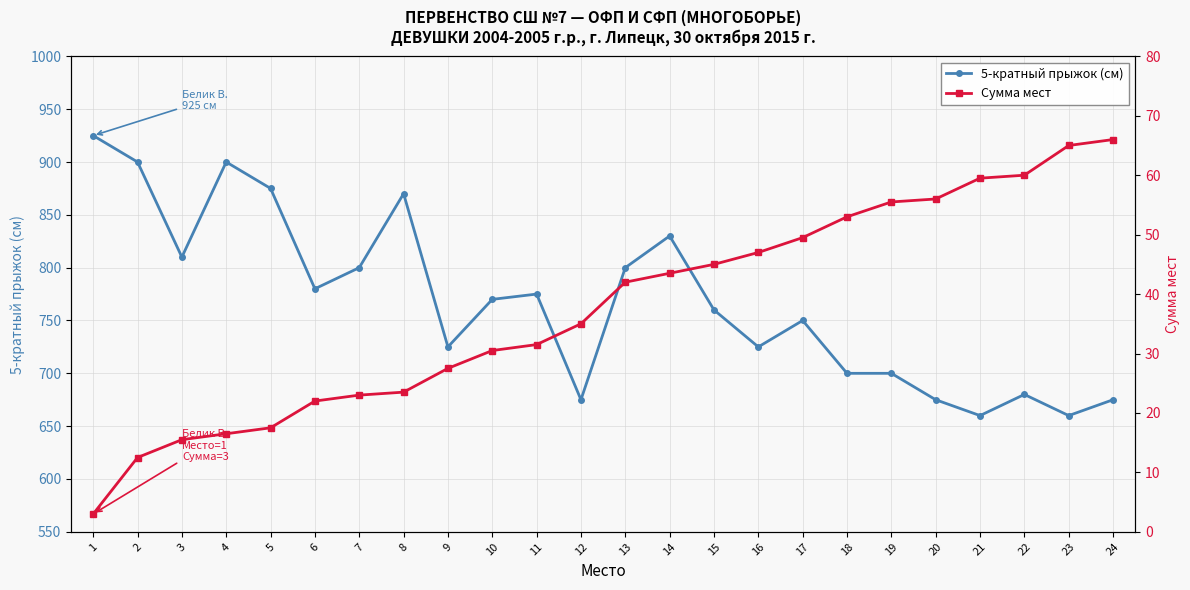

What is the value of the 5-кратный прыжок (см) point at the 16th from the left?

725